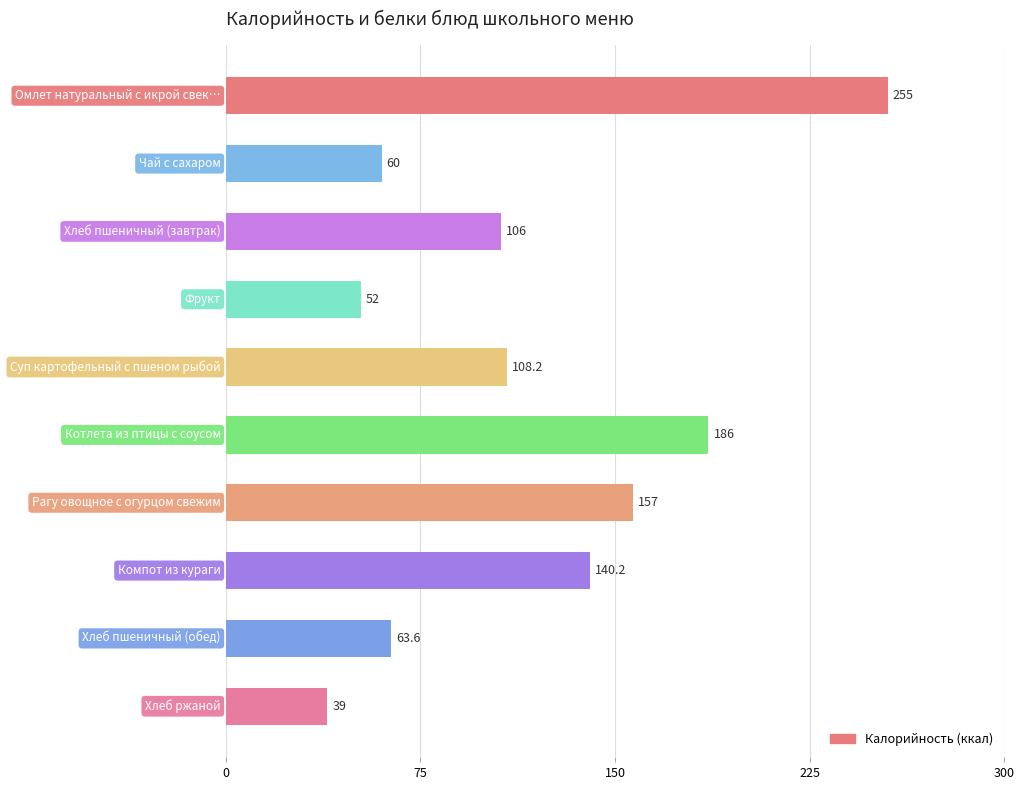

What is the value of the 4th bar from the top?

52.0